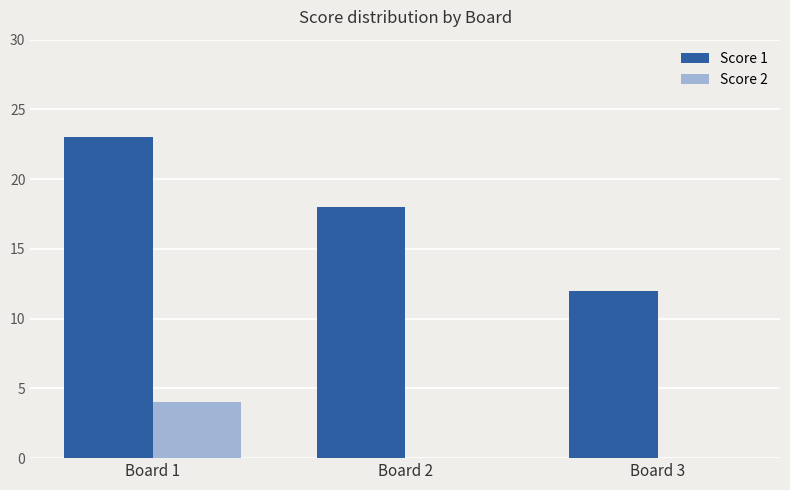

Which series has the widest spread of values?

Score 1